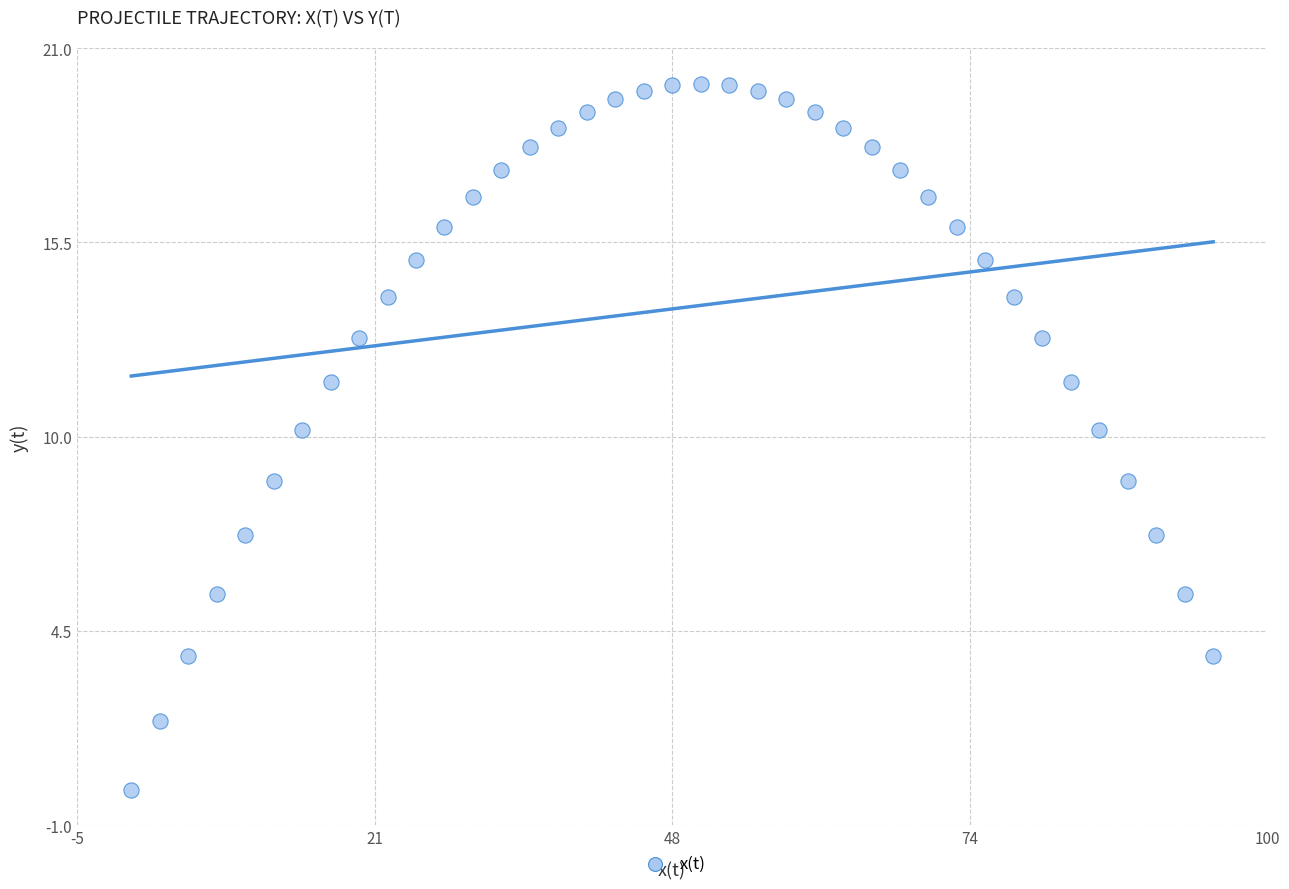

What is the range of X values (max minus min)?

95.0